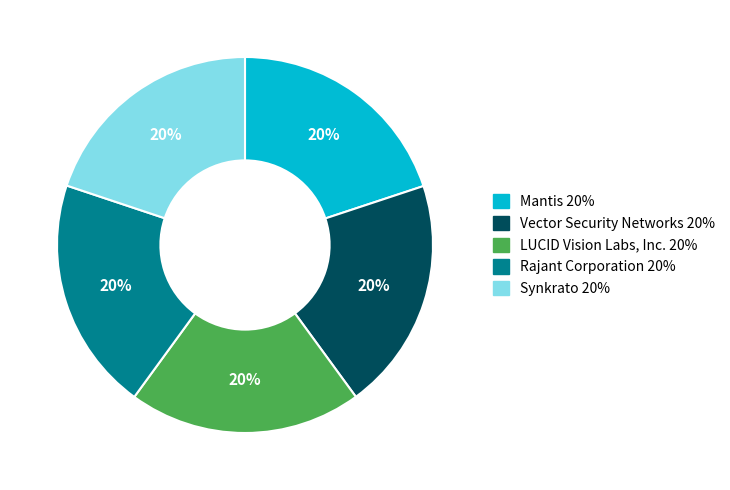

To the nearest percent, what is the combined percentage of Vector Security Networks and Rajant Corporation?

40%